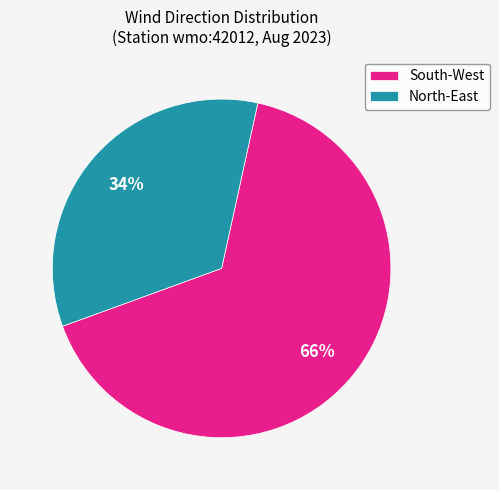

Which slice is the largest?

South-West